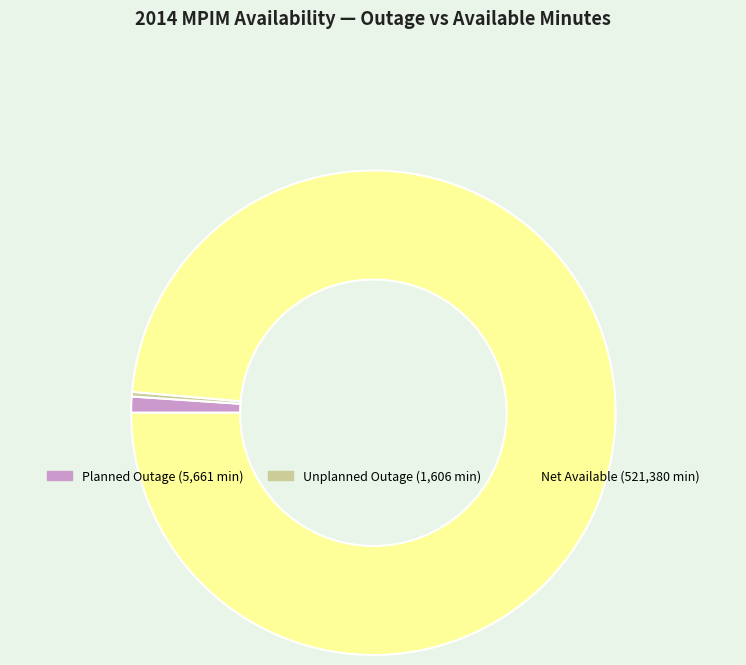

Is there any slice that represents more than half of the pie?

Yes